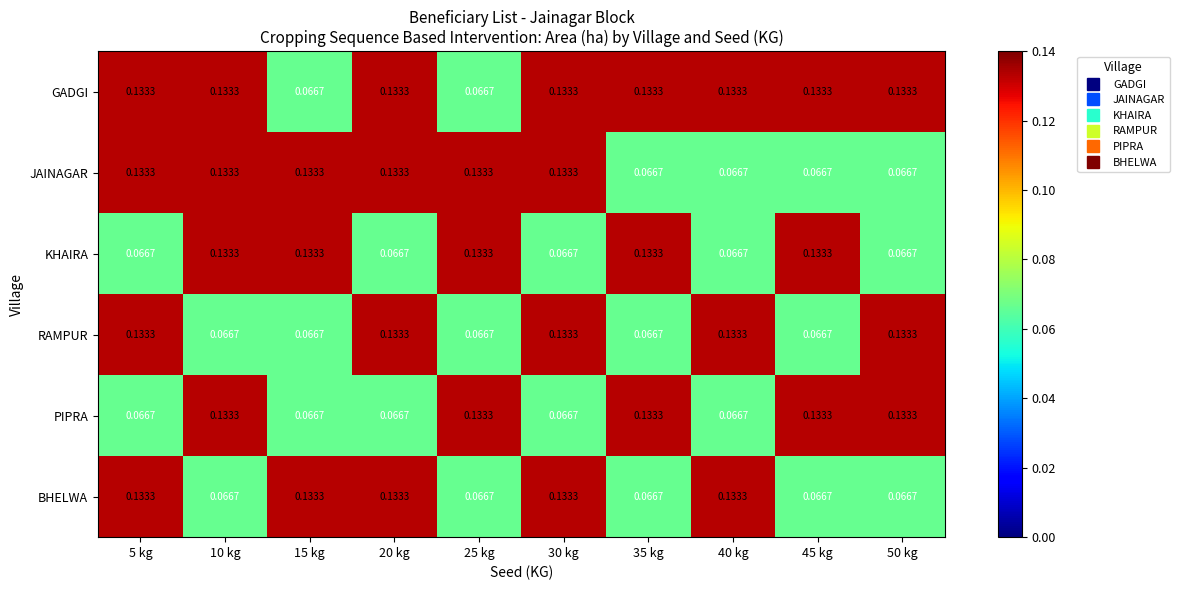

Which series has the largest total across all categories?

GADGI